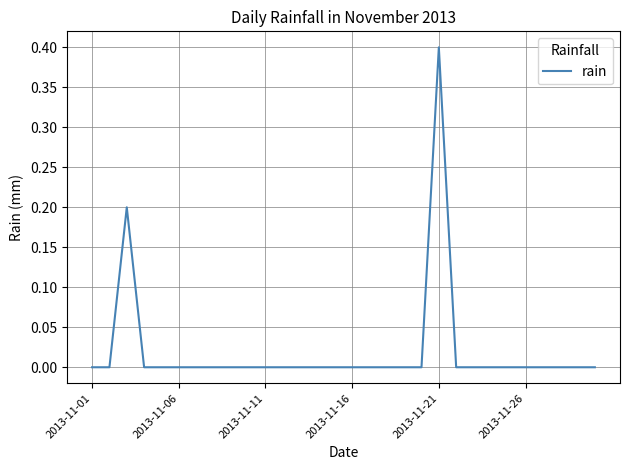

What is the difference between the maximum and minimum values?

0.4